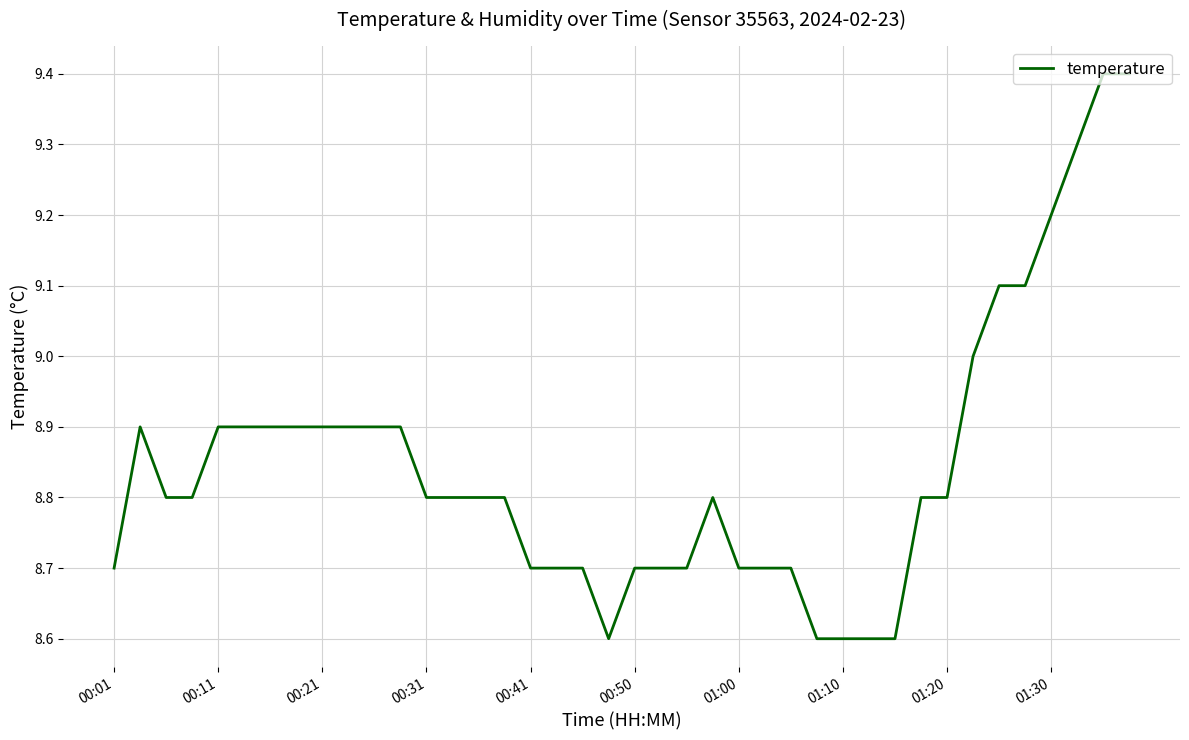

What is the greatest value displayed?

9.4